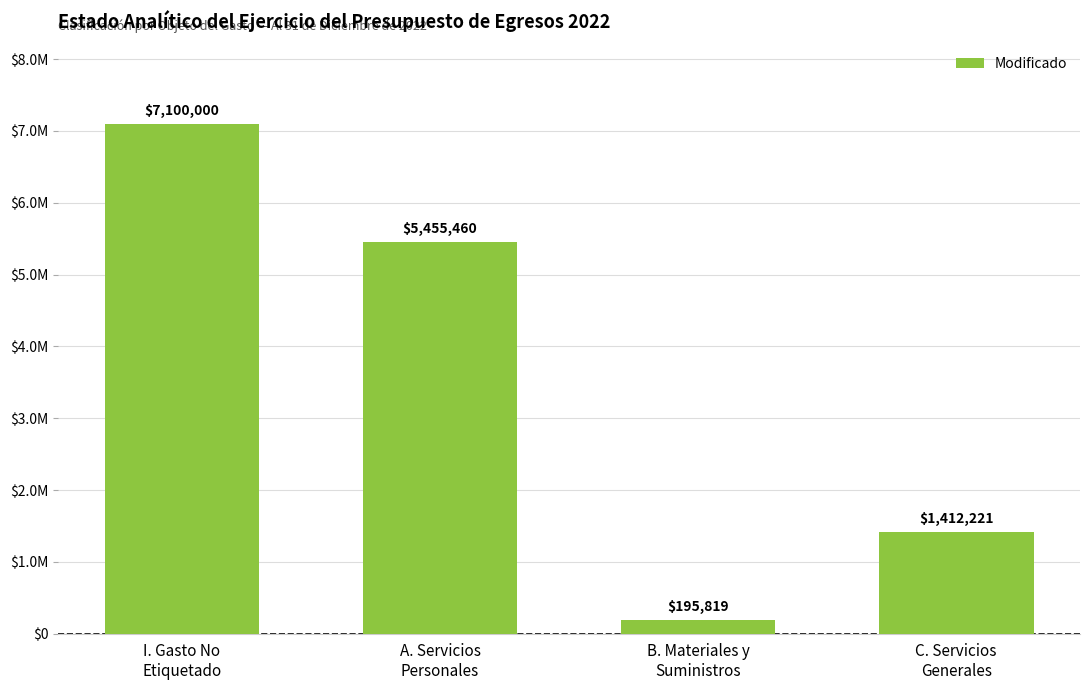

What is the average value?

3540875.0